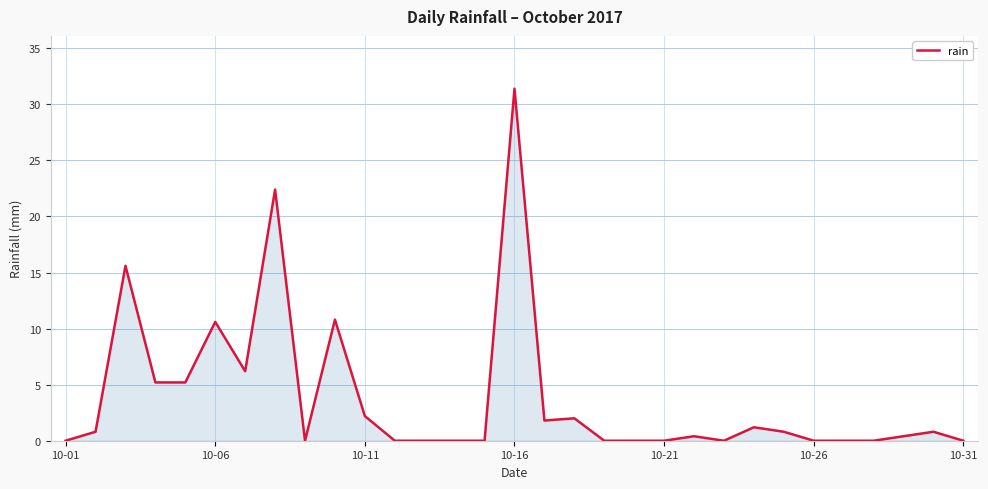

What is the maximum value shown in the chart?

31.4